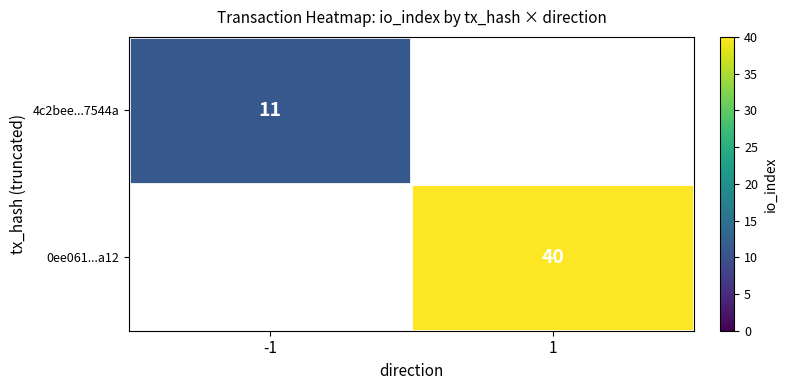

True or false: 0ee061...a12 has a value of 14 at 1.

False